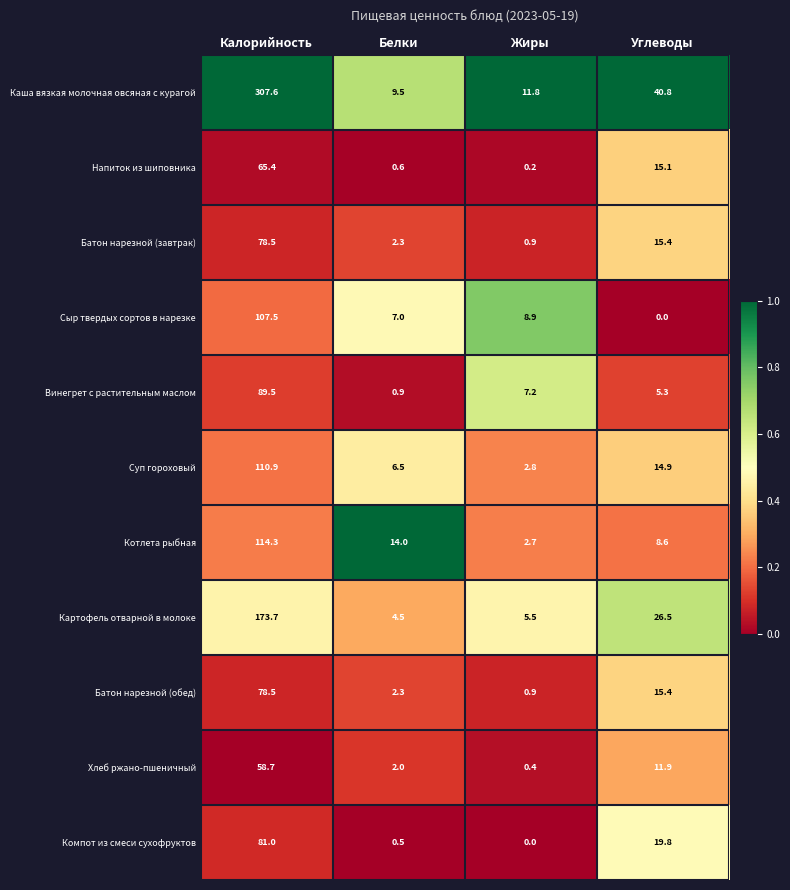

At which category is the sum across all series the highest?

Калорийность